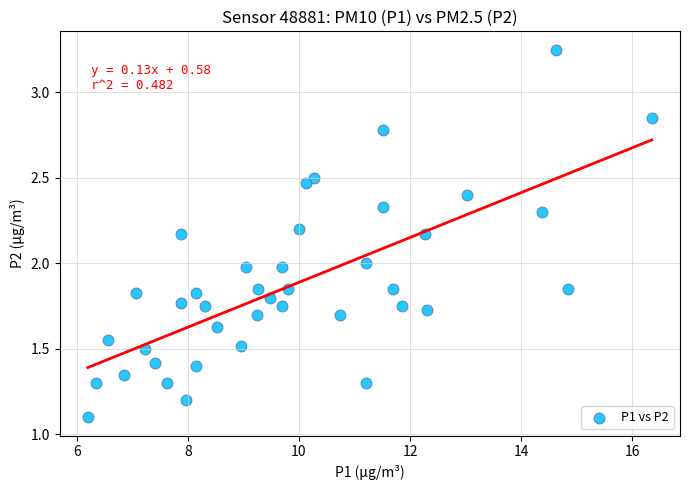

What is the range of X values (max minus min)?

10.2